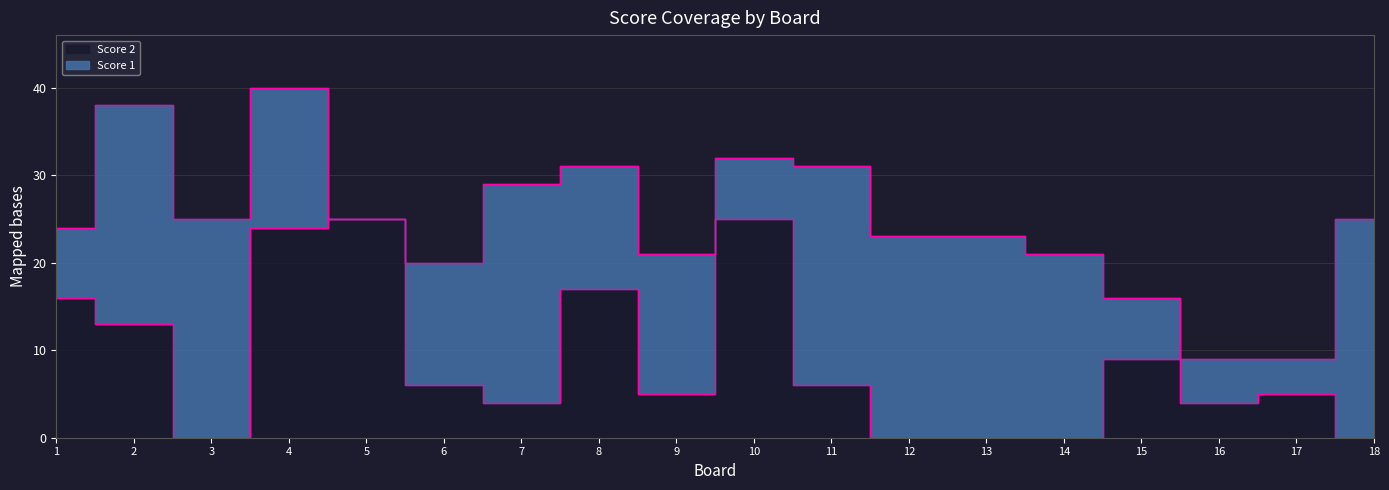

How many interior local valleys (lower than both neighbors) does the data have?

4